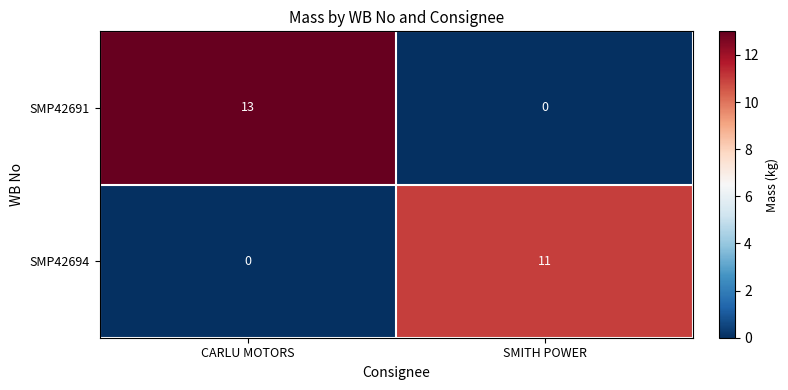

List the series in order of their overall mean, highest first.

SMP42691, SMP42694